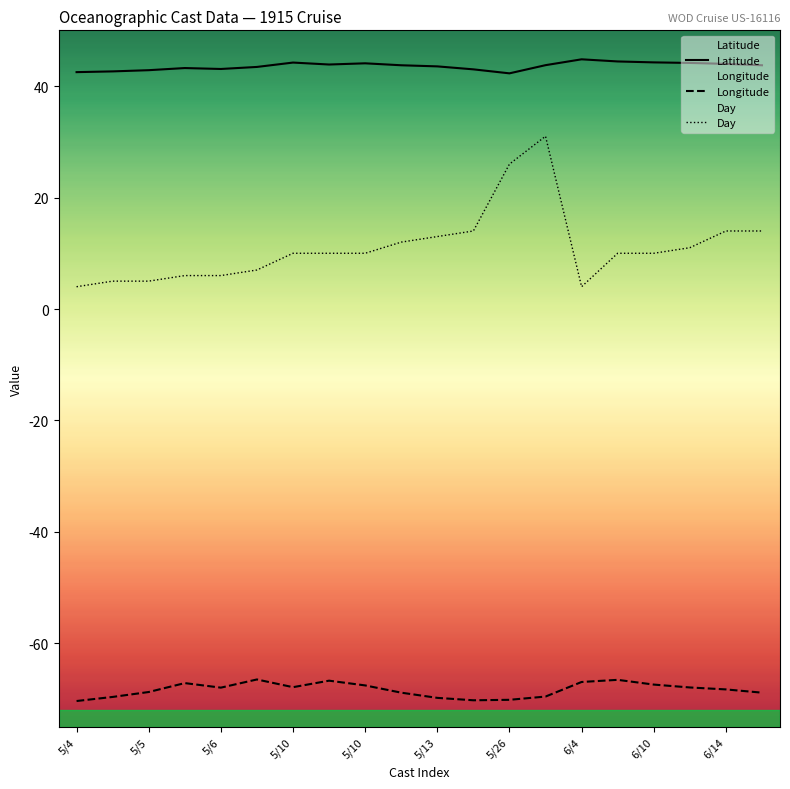

What is the difference between the maximum and minimum values in the Latitude series?

2.5